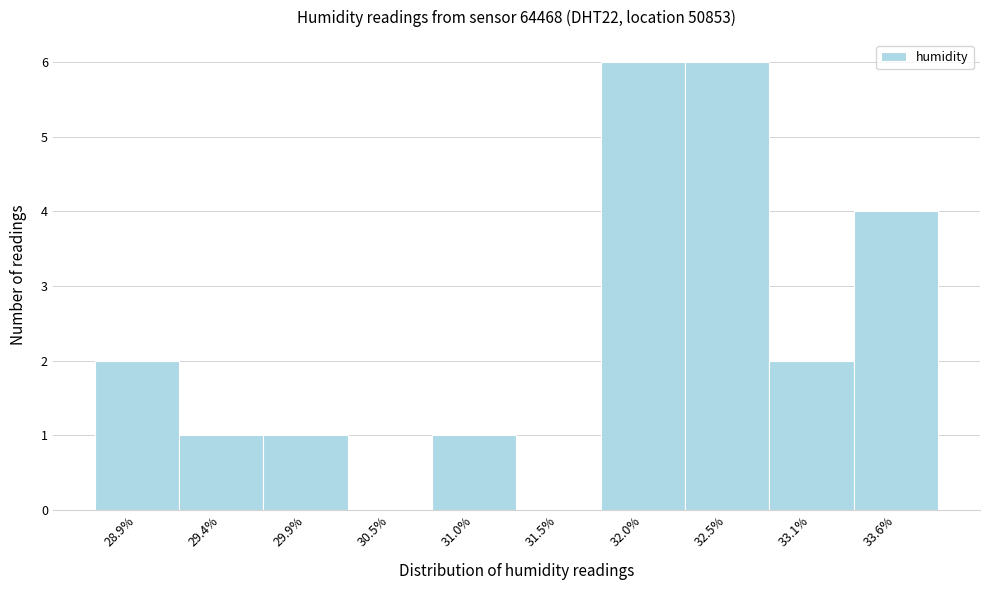

Reading left to right, extract all data points from this chart.

28.9%=2	29.4%=1	29.9%=1	30.5%=0	31.0%=1	31.5%=0	32.0%=6	32.5%=6	33.1%=2	33.6%=4